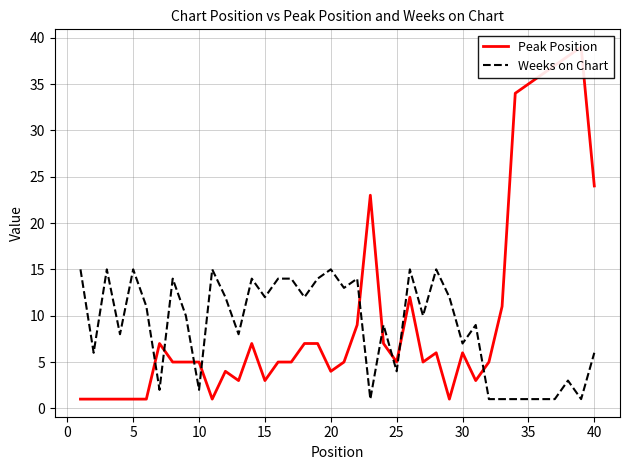

True or false: Weeks on Chart has a value of 6 at 25.

False